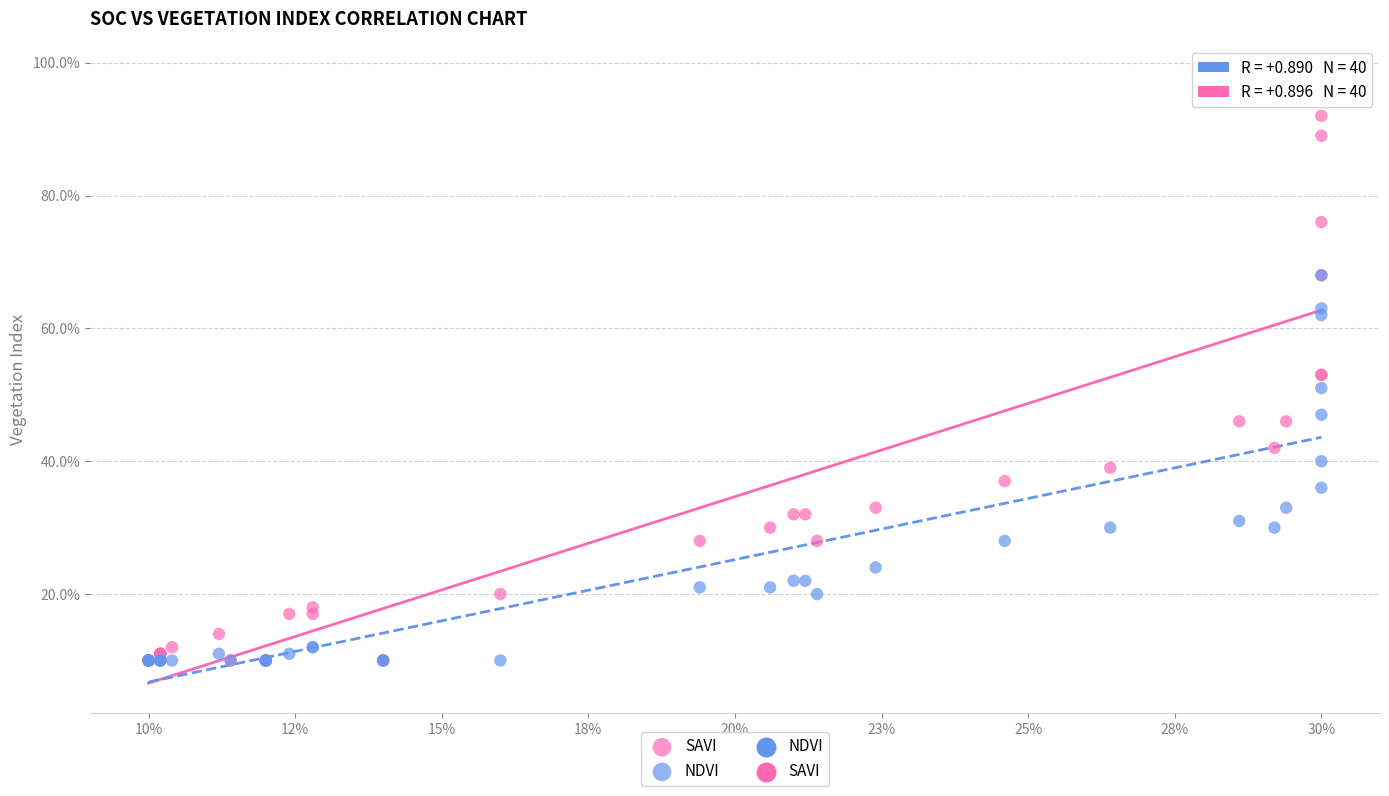

Which series has the widest spread of Y values?

SAVI